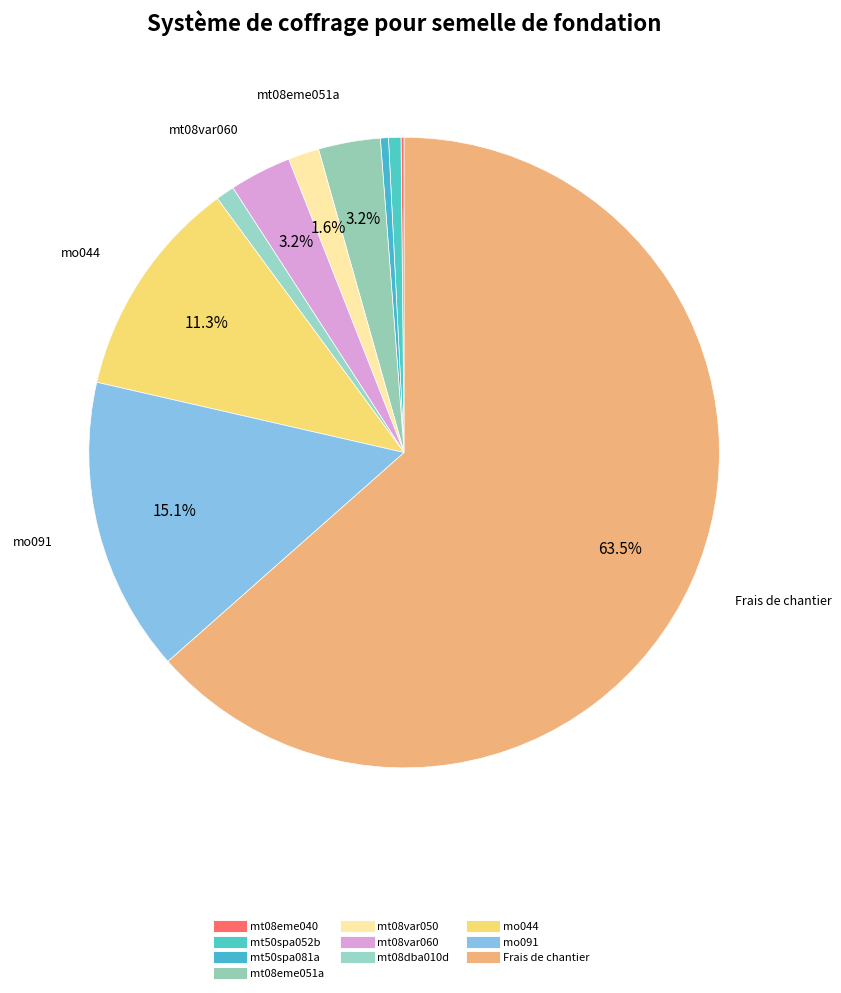

To the nearest percent, what is the average slice percentage?

10%